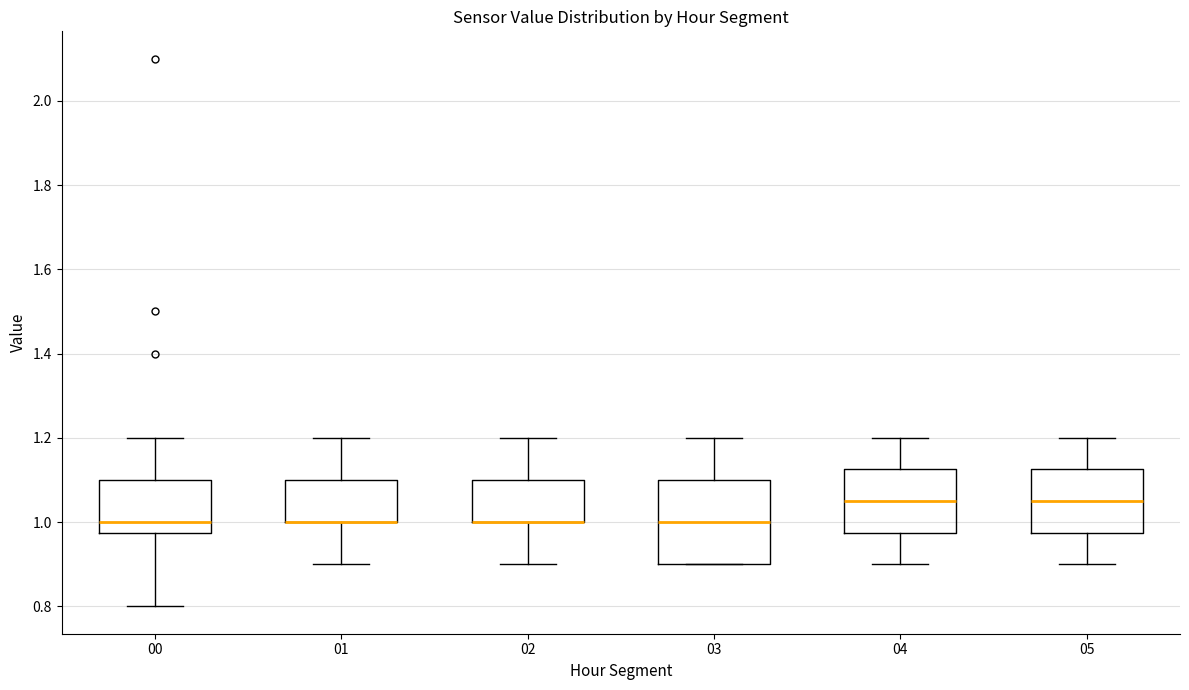

Reading left to right, read every box against the y-axis: the position of its median line, the range the box covers, and the ends of its whiskers. The values are not printed on the chart, so give them approximately, as read against the axis.

00: median 1.00, box 0.98 to 1.10, whiskers 0.80 to 1.20
01: median 1.00 (drawn on the box's lower edge), box 1.00 to 1.10, whiskers 0.90 to 1.20
02: median 1.00 (drawn on the box's lower edge), box 1.00 to 1.10, whiskers 0.90 to 1.20
03: median 1.00, box 0.90 to 1.10, whiskers 0.90 to 1.20
04: median 1.06, box 0.98 to 1.12, whiskers 0.90 to 1.20
05: median 1.06, box 0.98 to 1.12, whiskers 0.90 to 1.20